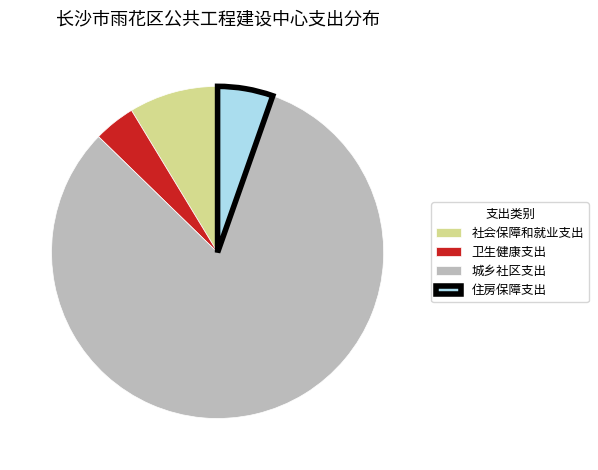

Is 城乡社区支出 the majority of the pie?

Yes